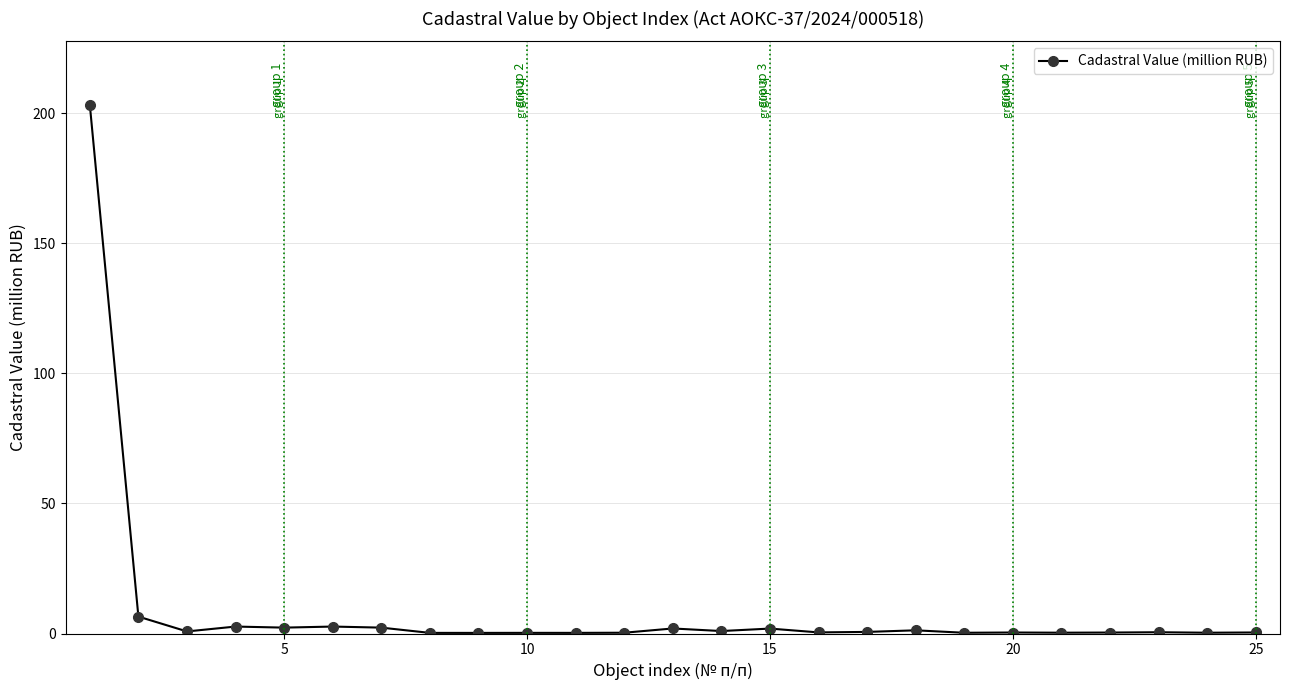

True or false: the data has more than 1 interior local peaks.

True